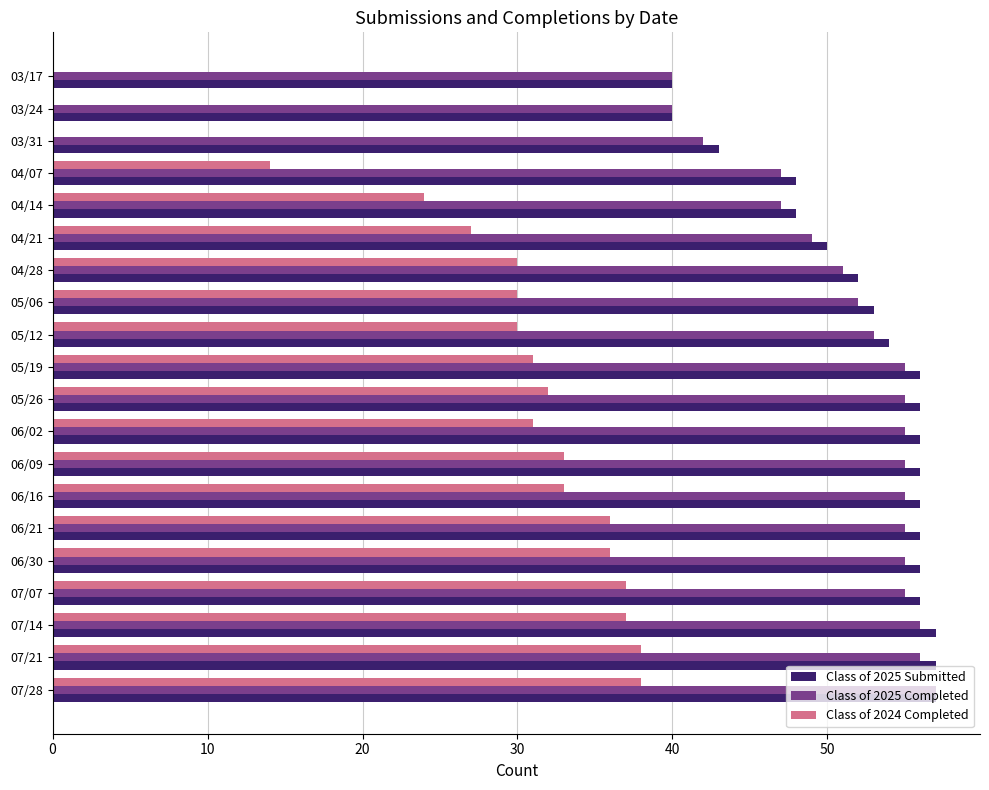

Between 04/14 and 03/17, which series saw the biggest shift?

Class of 2024 Completed